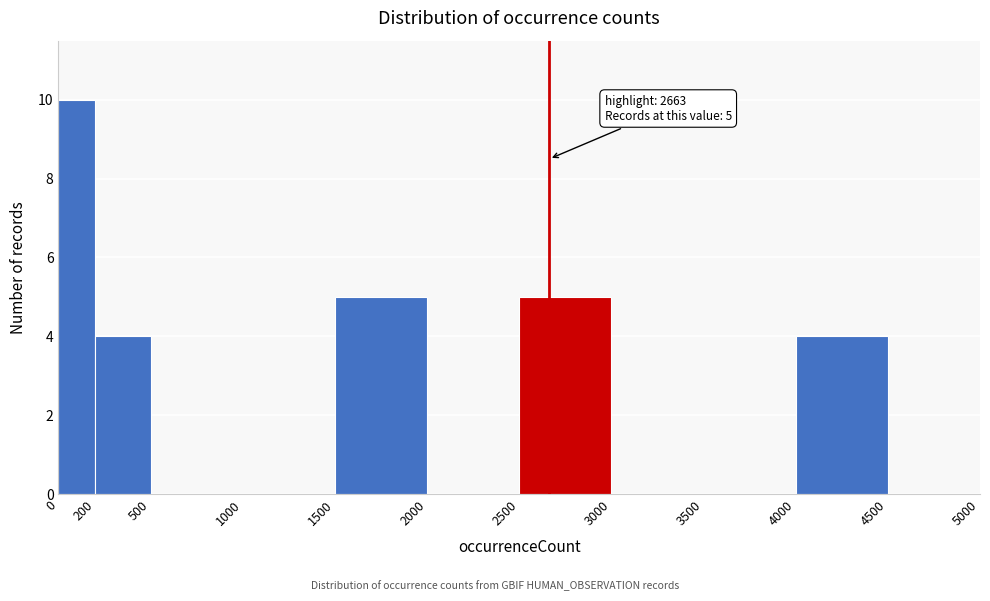

Over which range of the x-axis is the bar tallest?

0 to 200